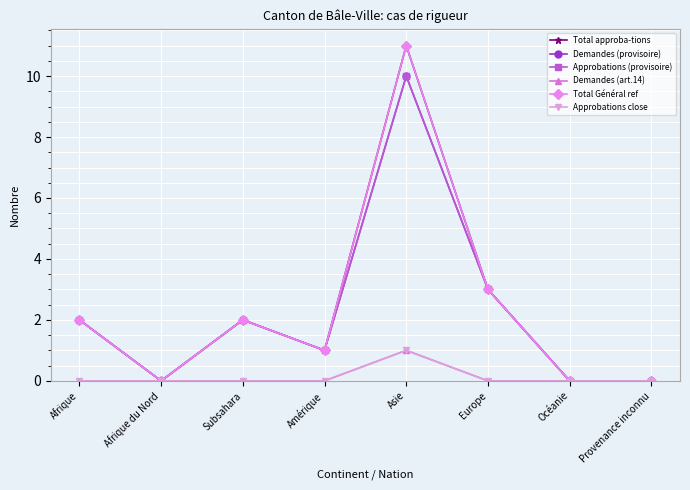

Reading right to left, extract all data points from this chart.

Total approba-tions: 0	0	3	11	1	2	0	2
Demandes (provisoire): 0	0	3	10	1	2	0	2
Approbations (provisoire): 0	0	3	10	1	2	0	2
Demandes (art.14): 0	0	0	1	0	0	0	0
Total Général ref: 0	0	3	11	1	2	0	2
Approbations close: 0	0	0	1	0	0	0	0